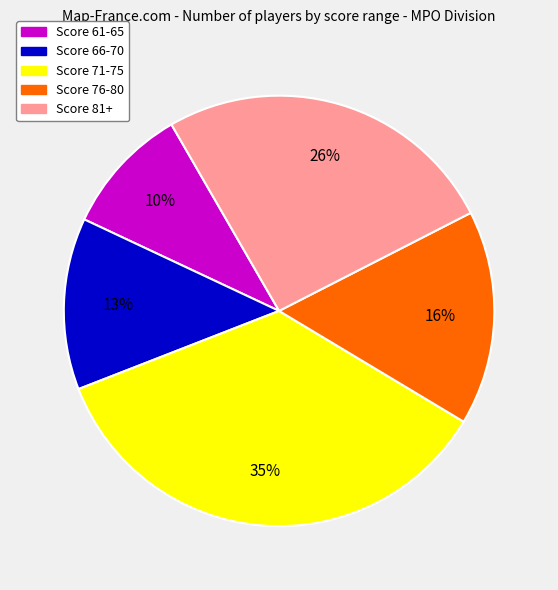

Is there any slice that represents more than half of the pie?

No